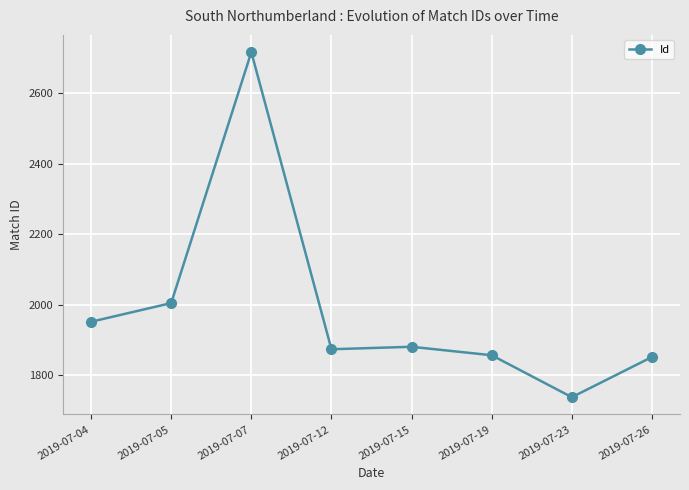

What is the value of the 8th point from the left?

1852